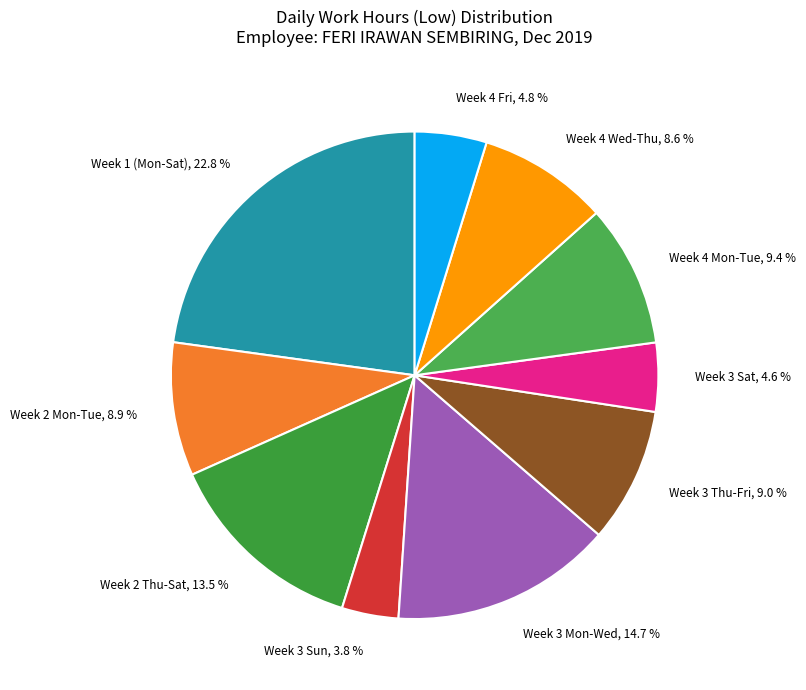

Count the number of slices in the pie.

10